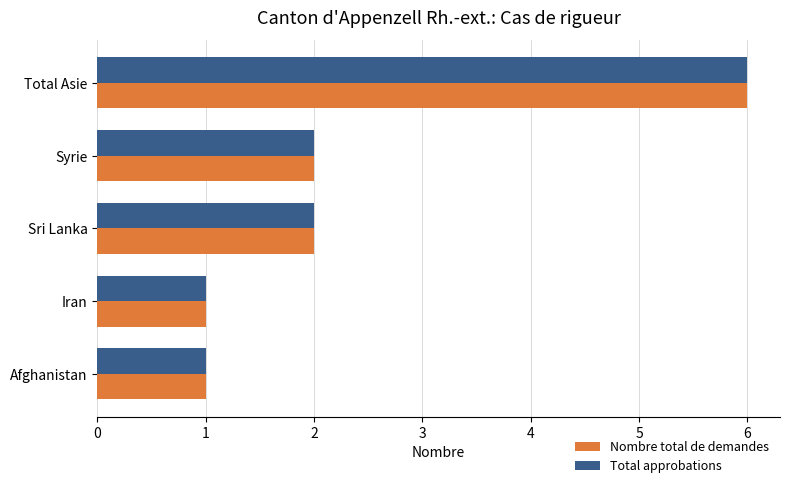

Is the value of Nombre total de demandes at Sri Lanka greater than the value of Total approbations at Total Asie?

No